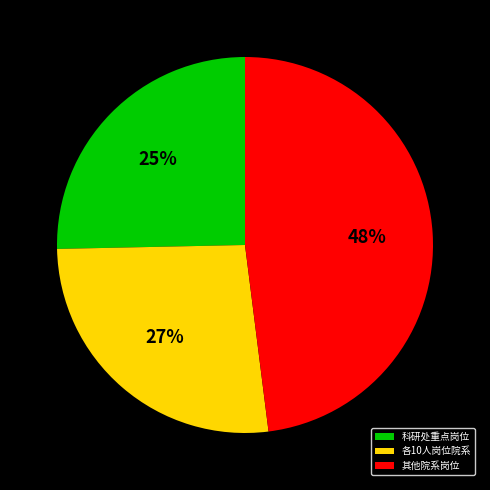

Between 科研处重点岗位 and 其他院系岗位, which is larger?

其他院系岗位